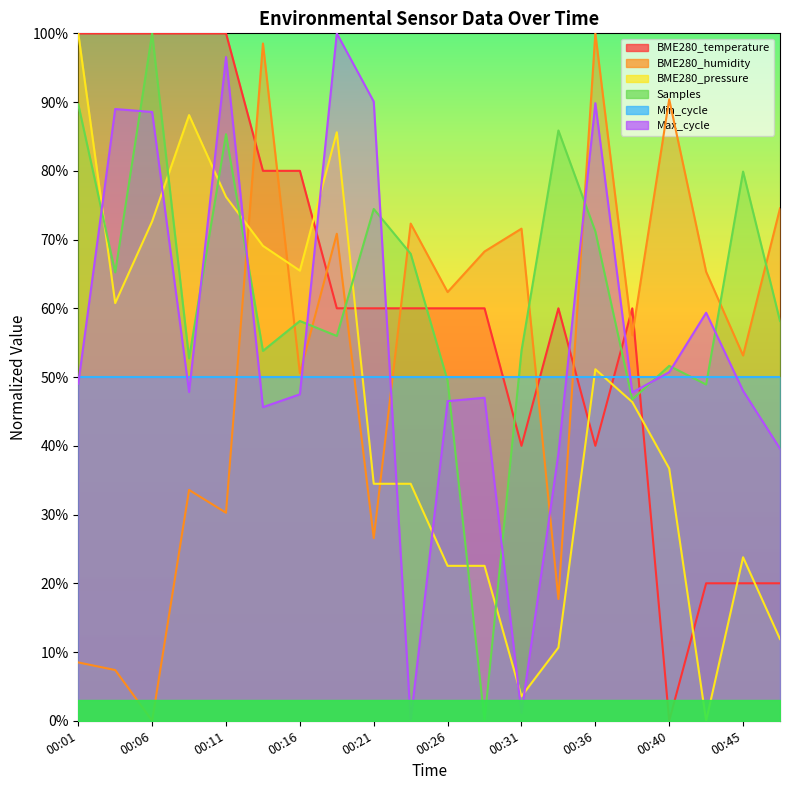

What is the difference between the Samples values at 00:23 and 00:33?

0.2